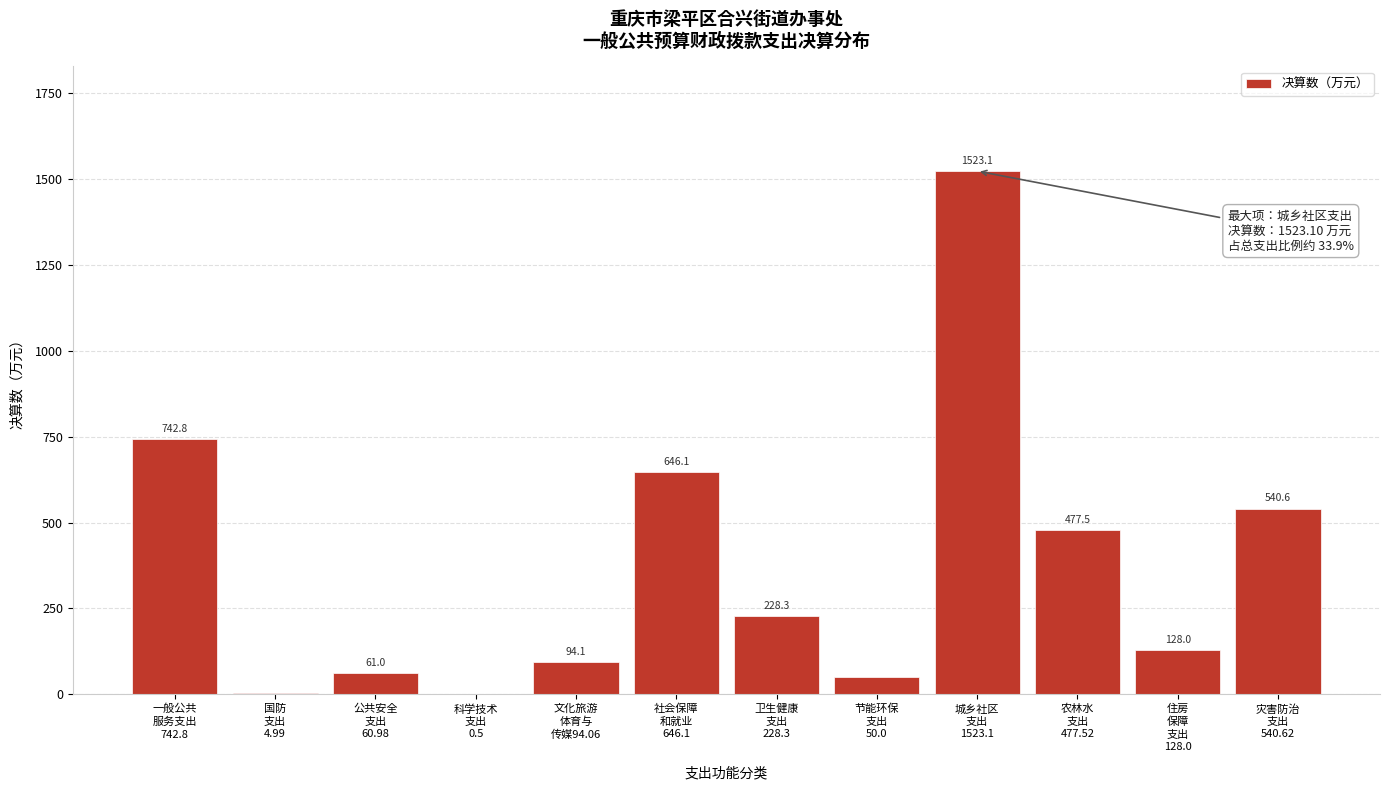

What is the greatest value displayed?

1523.1